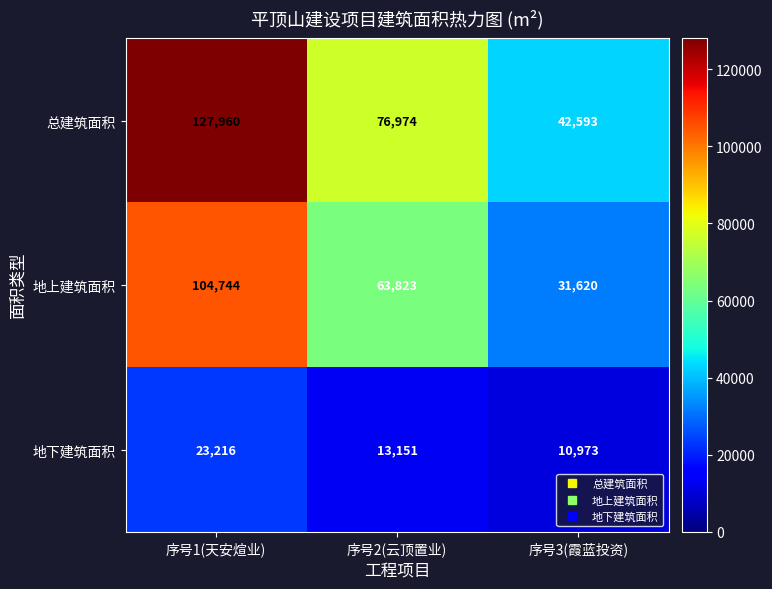

What is the maximum value shown in the chart?

127960